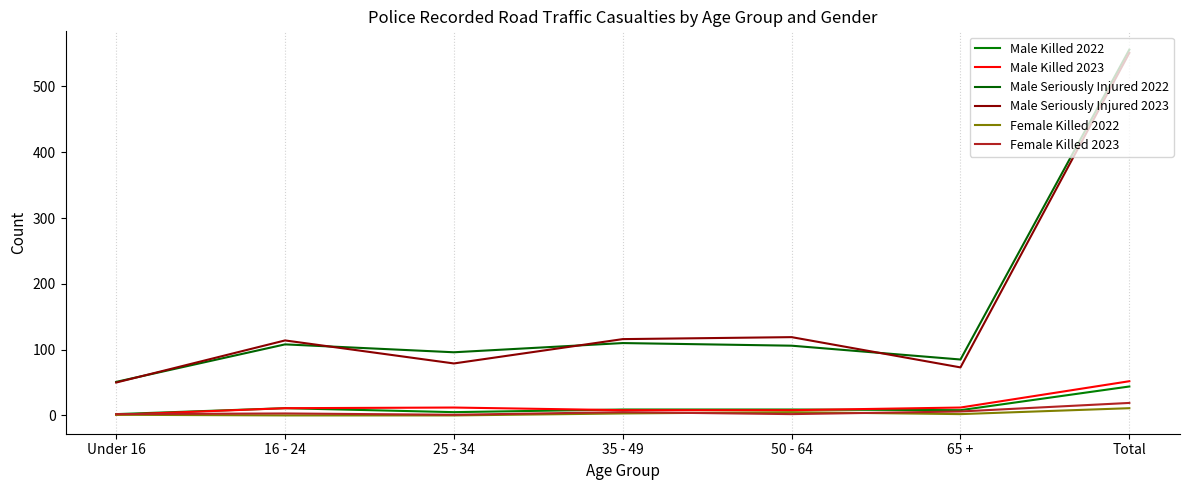

How many lines are shown in the chart?

6